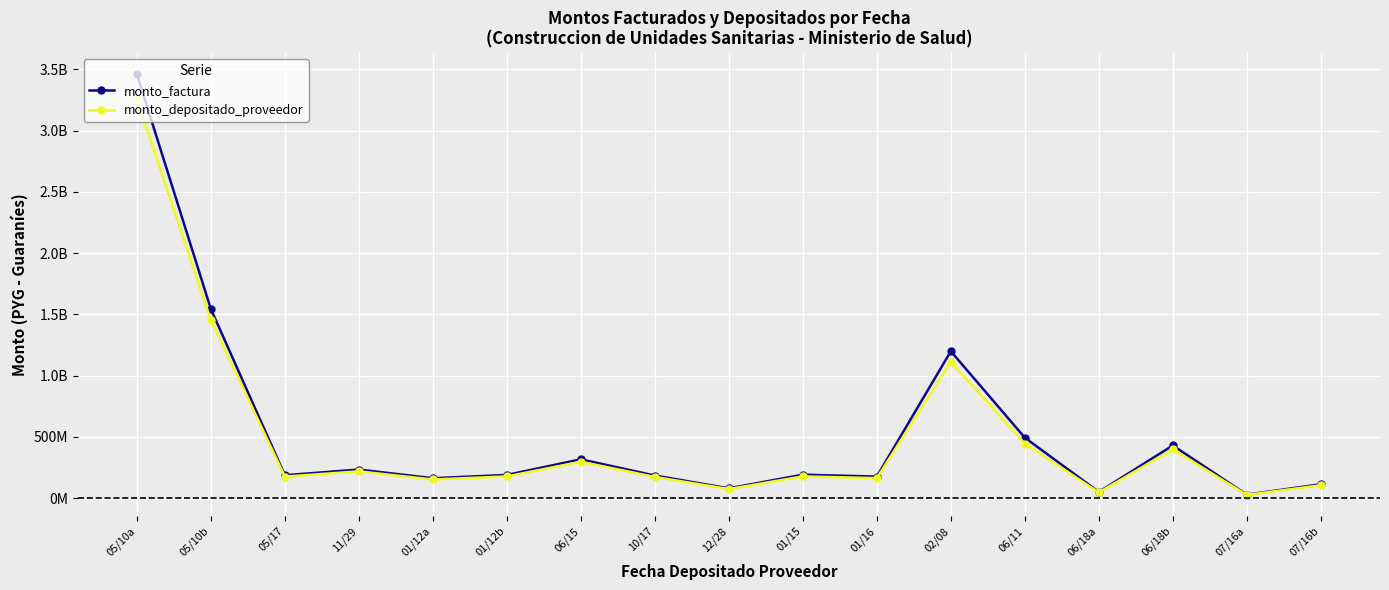

True or false: monto_depositado_proveedor and monto_factura cross at least once.

False